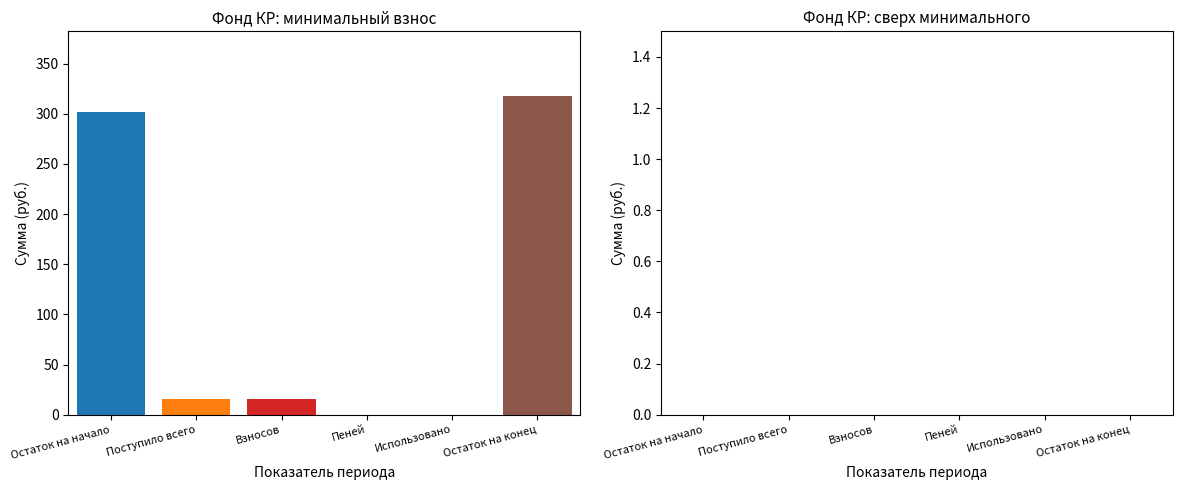

List the series in order of their overall mean, lowest first.

сверх минимального размера взноса, за счет минимального взноса